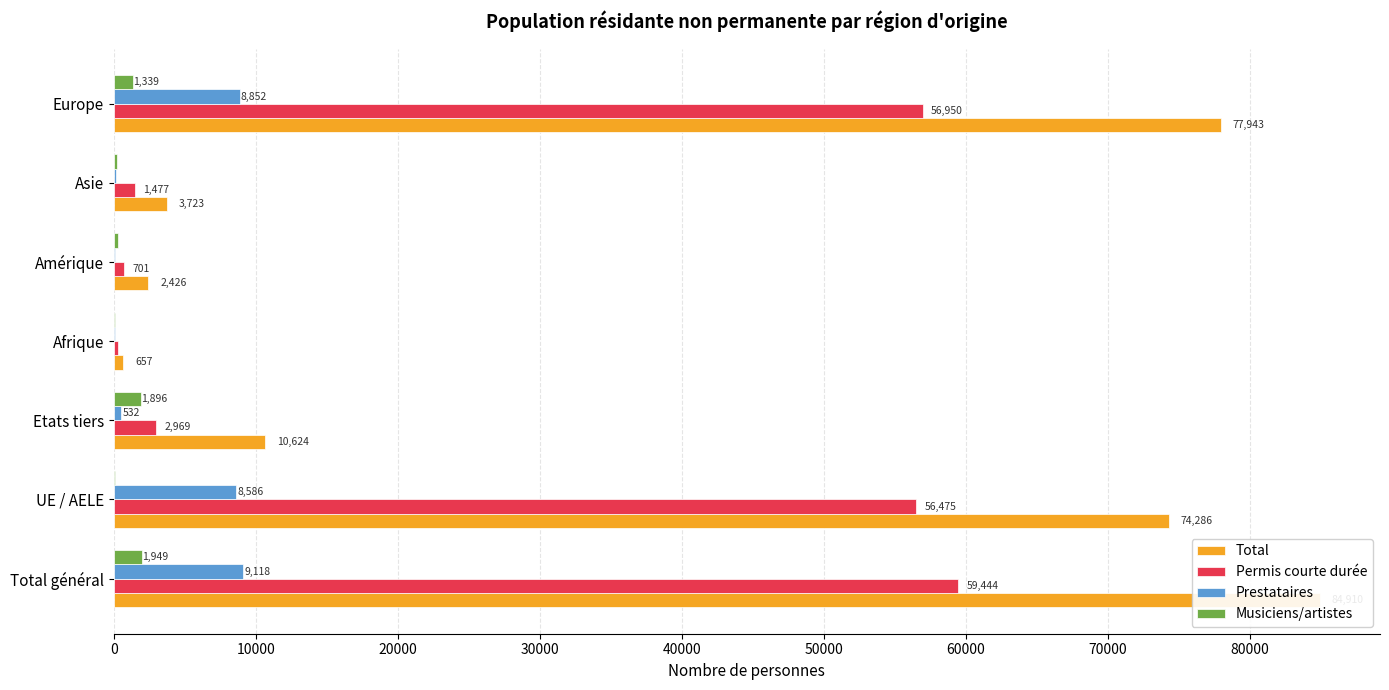

What is the difference between the maximum and minimum values in the Total series?

84253